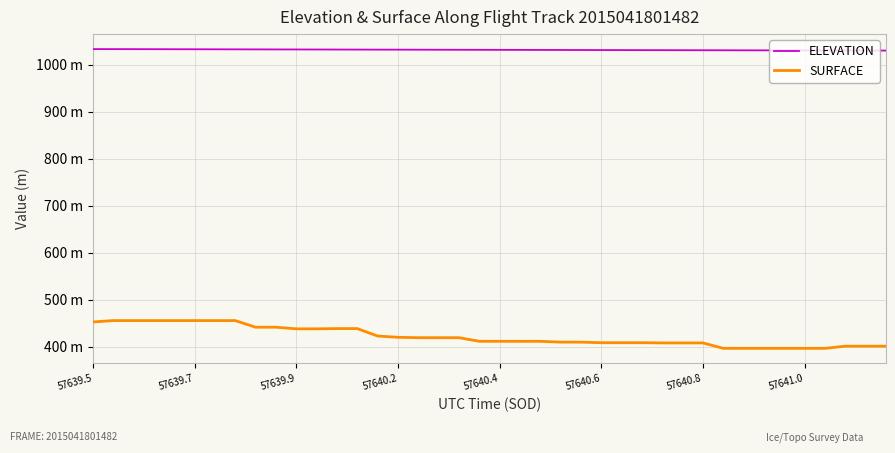

What are all the series names shown in the legend?

ELEVATION, SURFACE